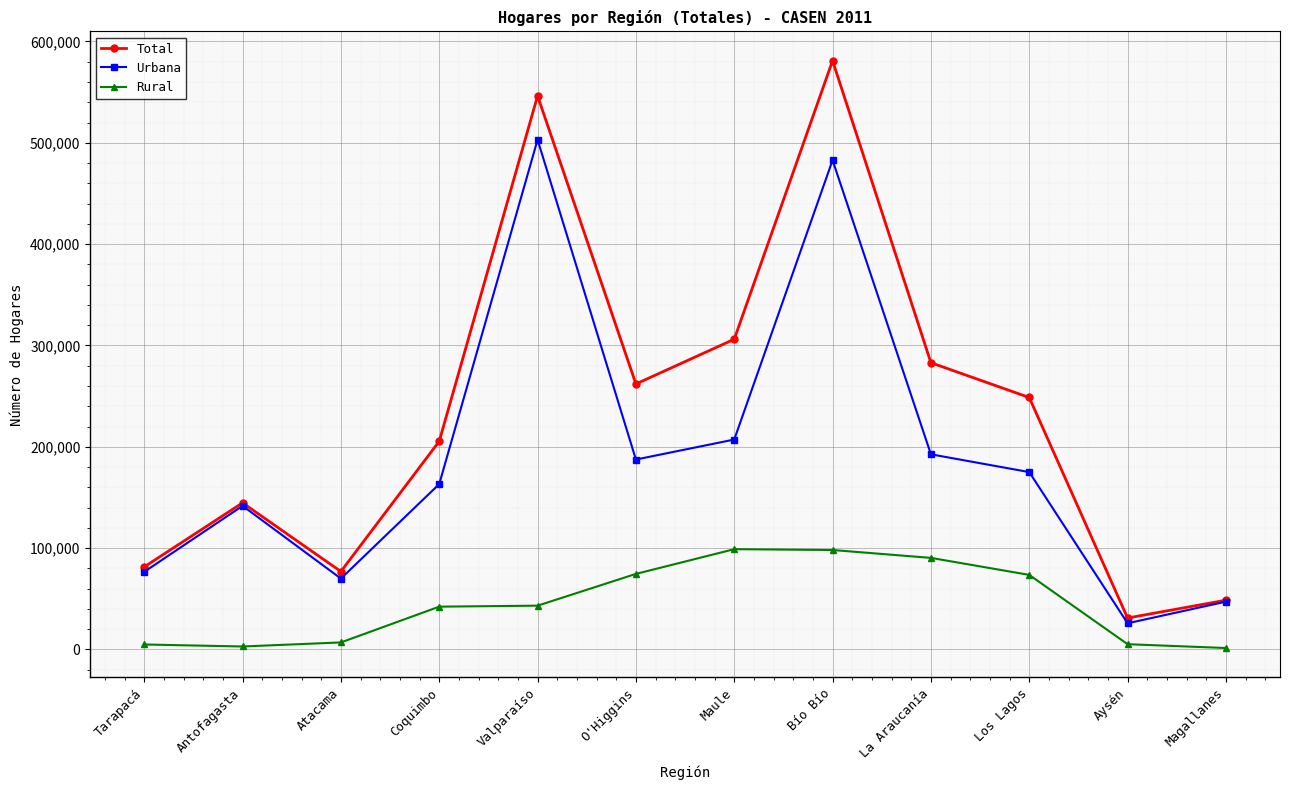

True or false: Total and Rural intersect in this chart.

False